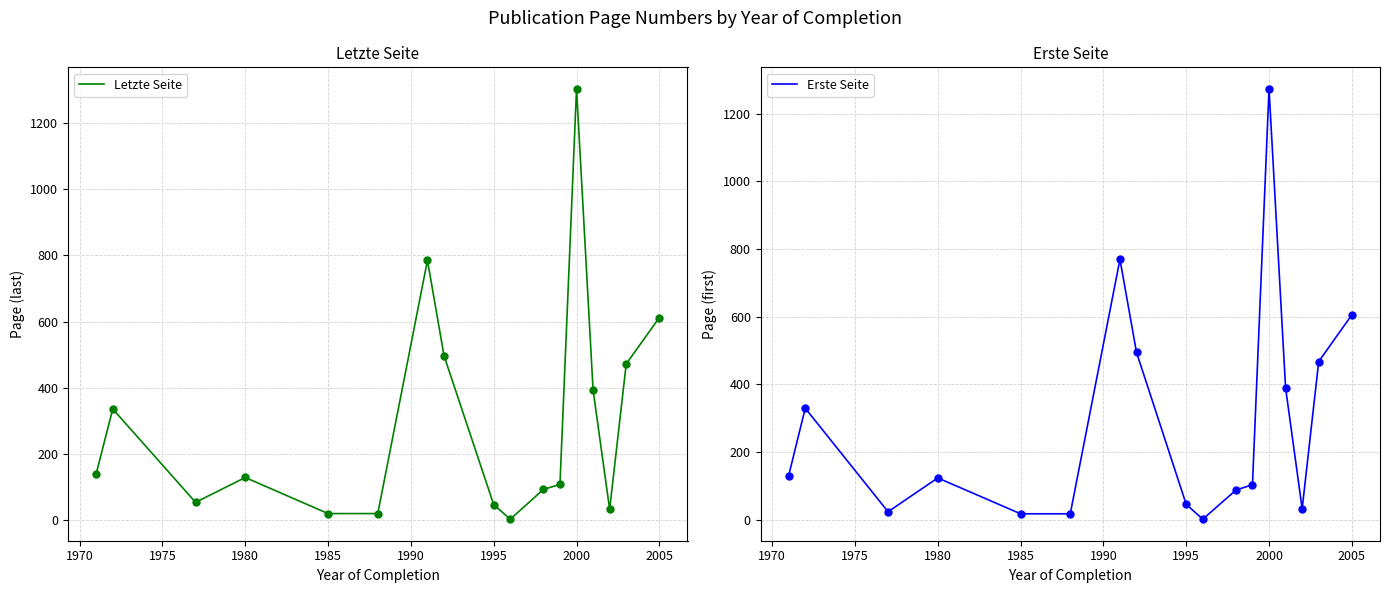

Which series reaches the minimum Y coordinate?

Erste Seite